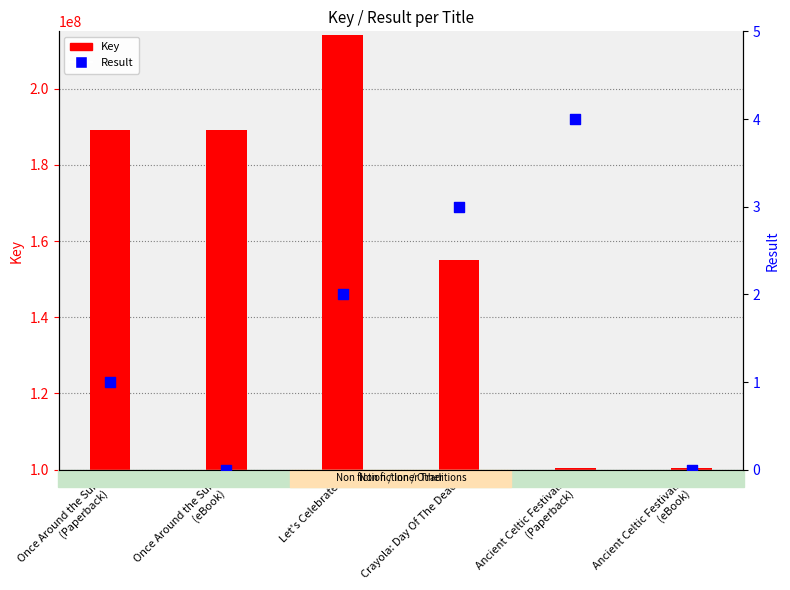

What is the total value across all series at Ancient Celtic Festivals
(Paperback)?

100441528